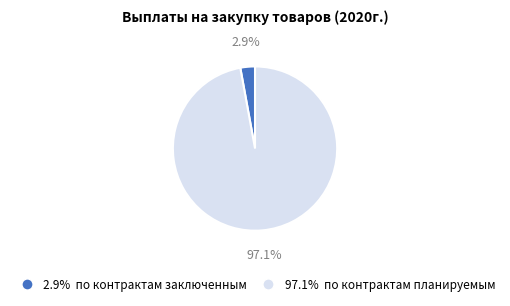

How many slices are in this pie chart?

2